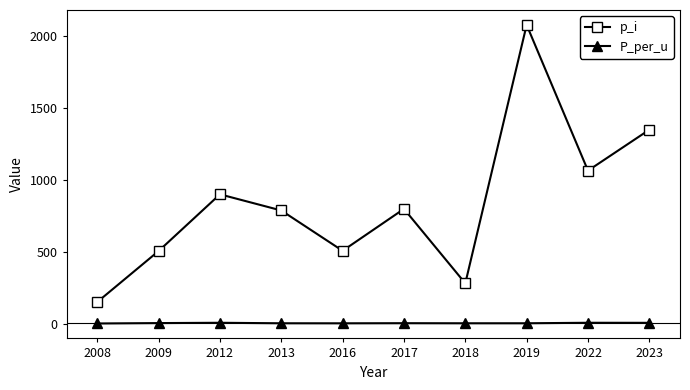

What is the approximate value of P_per_u at 2019?

1.8